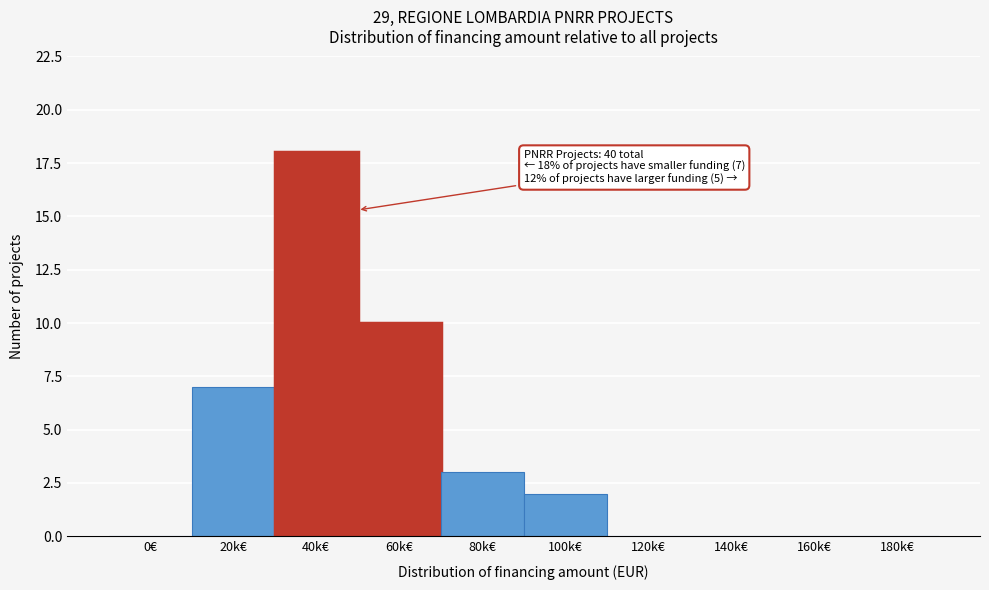

Reading left to right, what are all the values shown in this chart?

0€=0	20k€=7	40k€=18	60k€=10	80k€=3	100k€=2	120k€=0	140k€=0	160k€=0	180k€=0